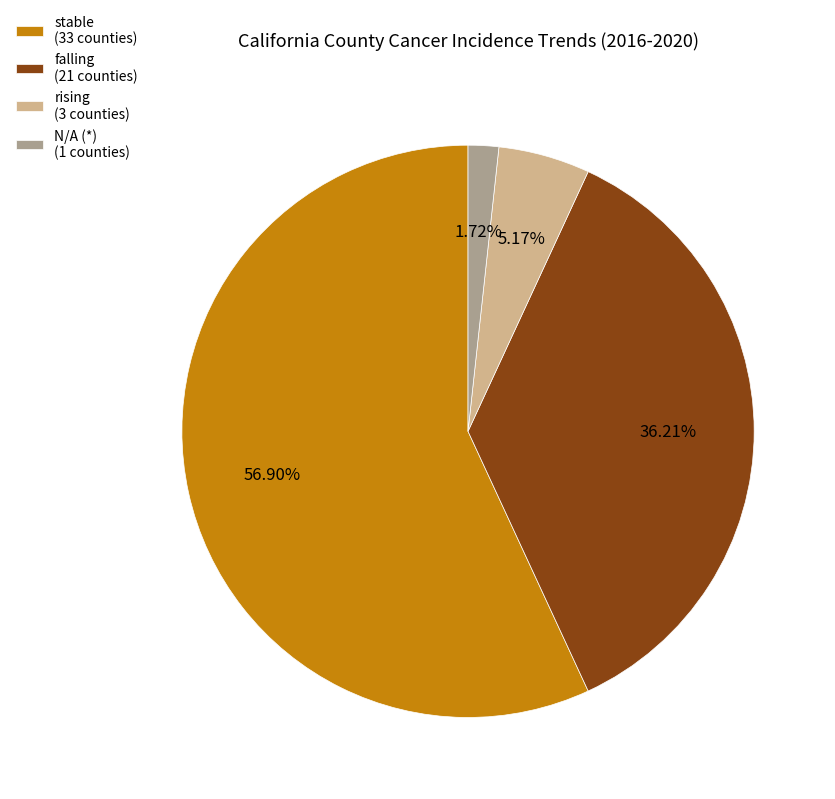

To the nearest percent, what portion does N/A represent?

2%